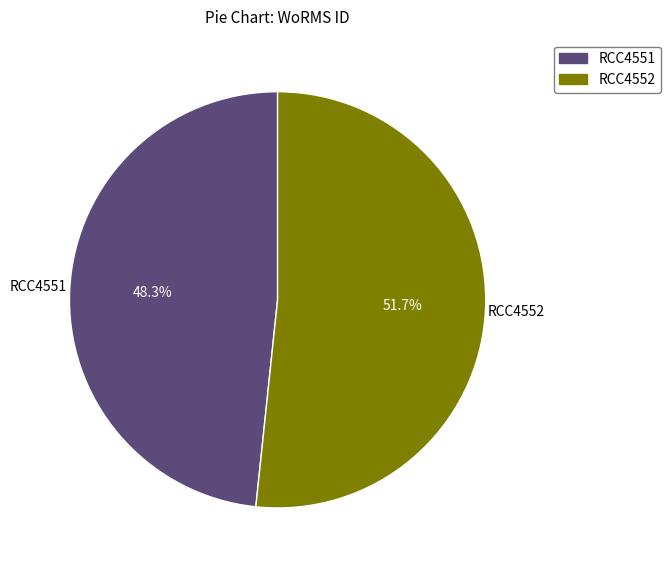

To the nearest percent, what is the difference between the RCC4551 and RCC4552 slice percentages?

3%